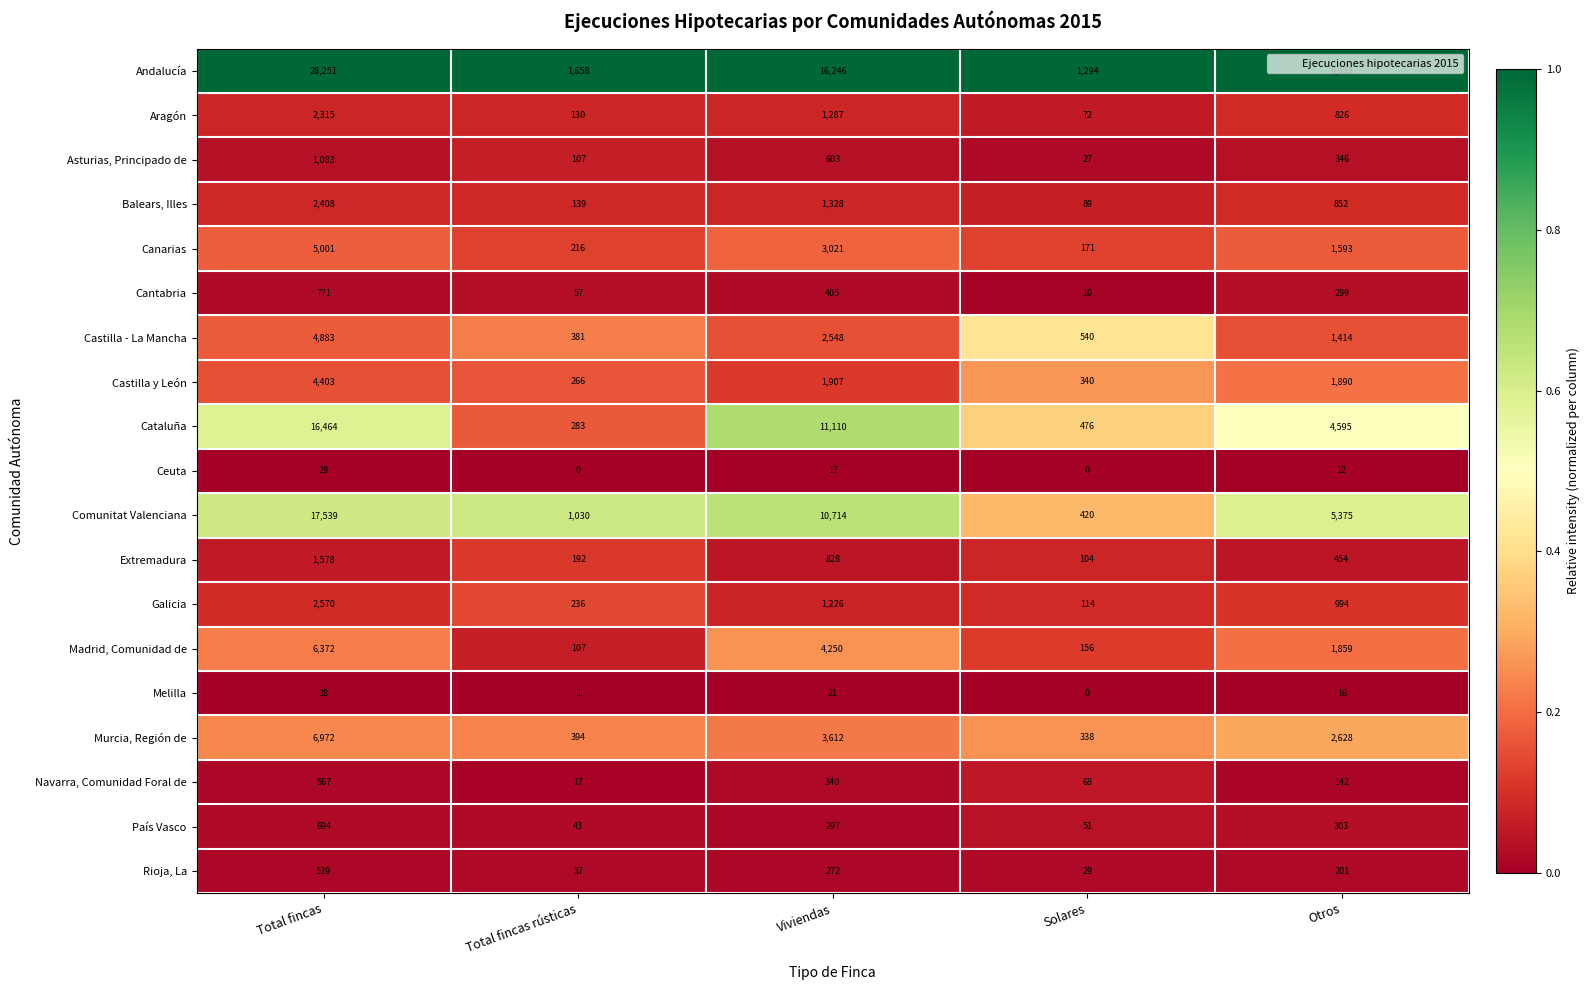

Where does the Comunitat Valenciana series first go above 5375?

Total fincas